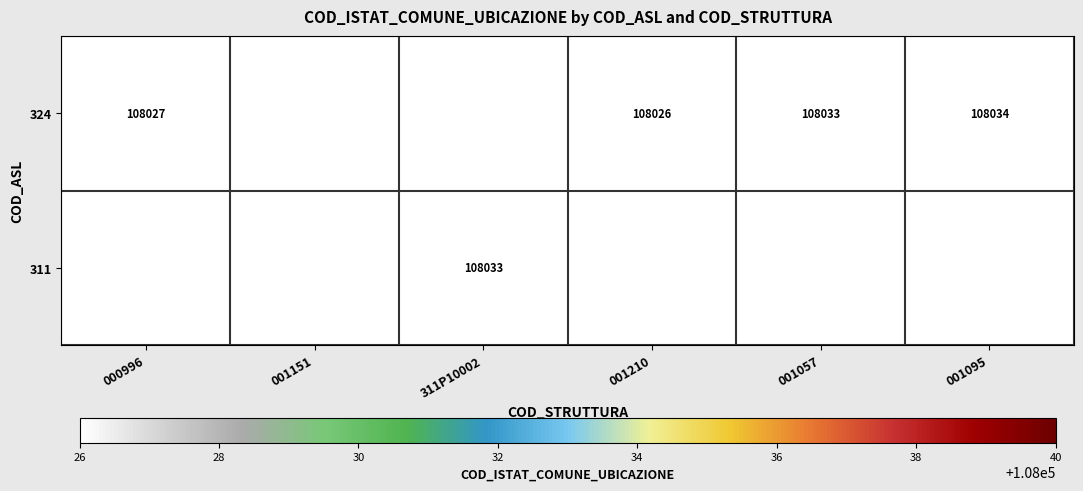

At how many categories does at least one series exceed 108026?

5